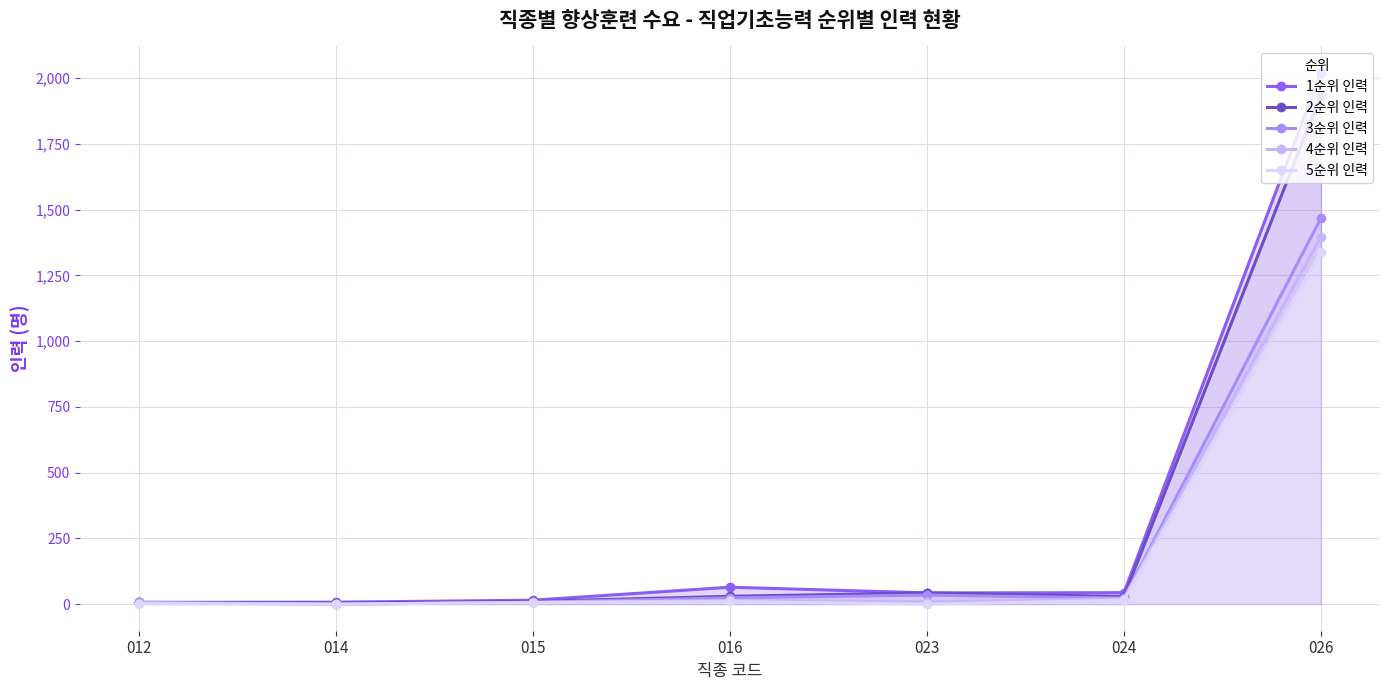

Reading left to right, extract all data points from this chart.

1순위 인력: 012=7.0	014=7.6	015=15.1	016=64.5	023=42.9	024=43.7	026=2019.6
2순위 인력: 012=6.6	014=4.2	015=10.3	016=30.0	023=42.9	024=29.1	026=1935.8
3순위 인력: 012=6.6	014=0.0	015=7.2	016=23.9	023=34.5	024=22.8	026=1467.9
4순위 인력: 012=5.3	014=0.0	015=6.9	016=14.5	023=8.4	024=21.0	026=1397.8
5순위 인력: 012=2.2	014=0.0	015=6.1	016=10.1	023=0.0	024=14.9	026=1339.3